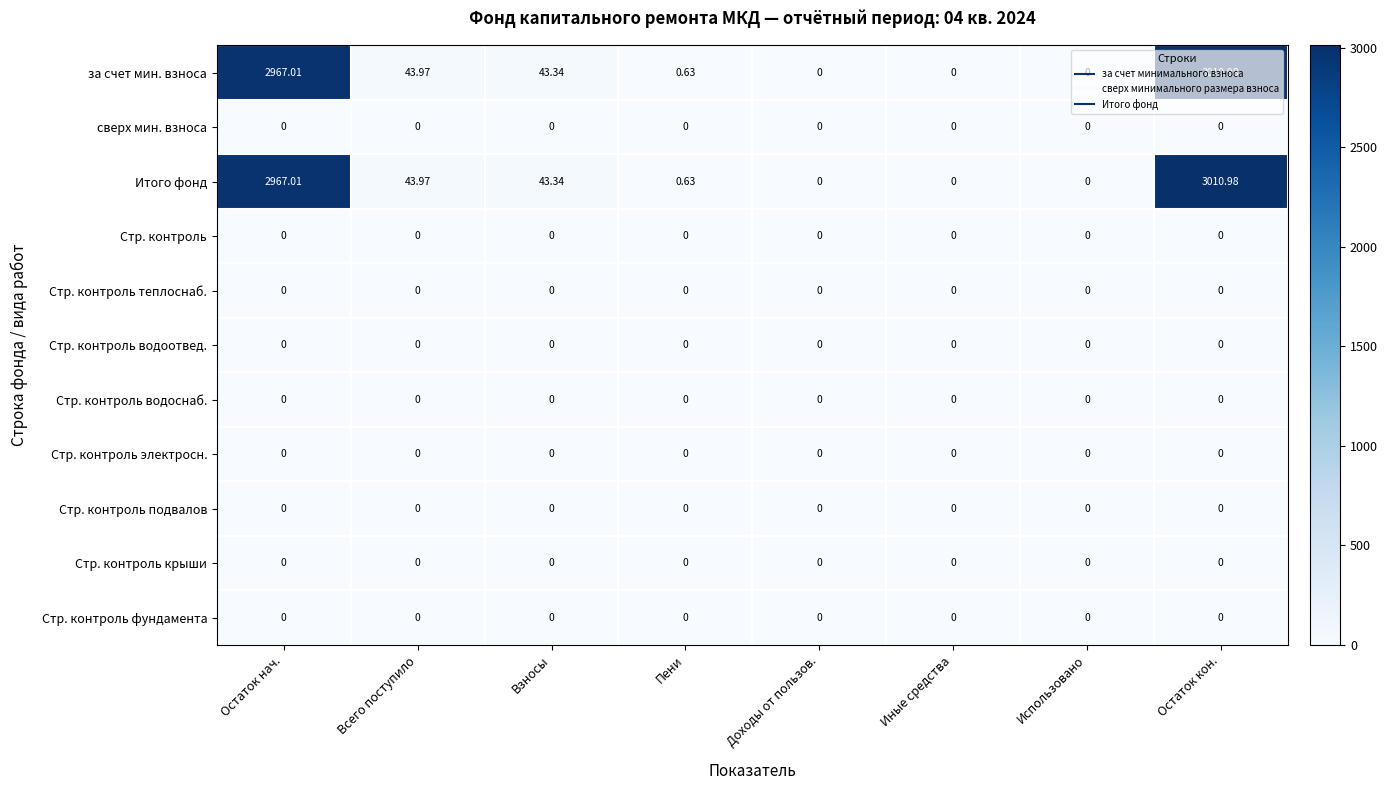

Is the value of за счет мин. взноса at Остаток кон. greater than the value of Стр. контроль фундамента at Пени?

Yes